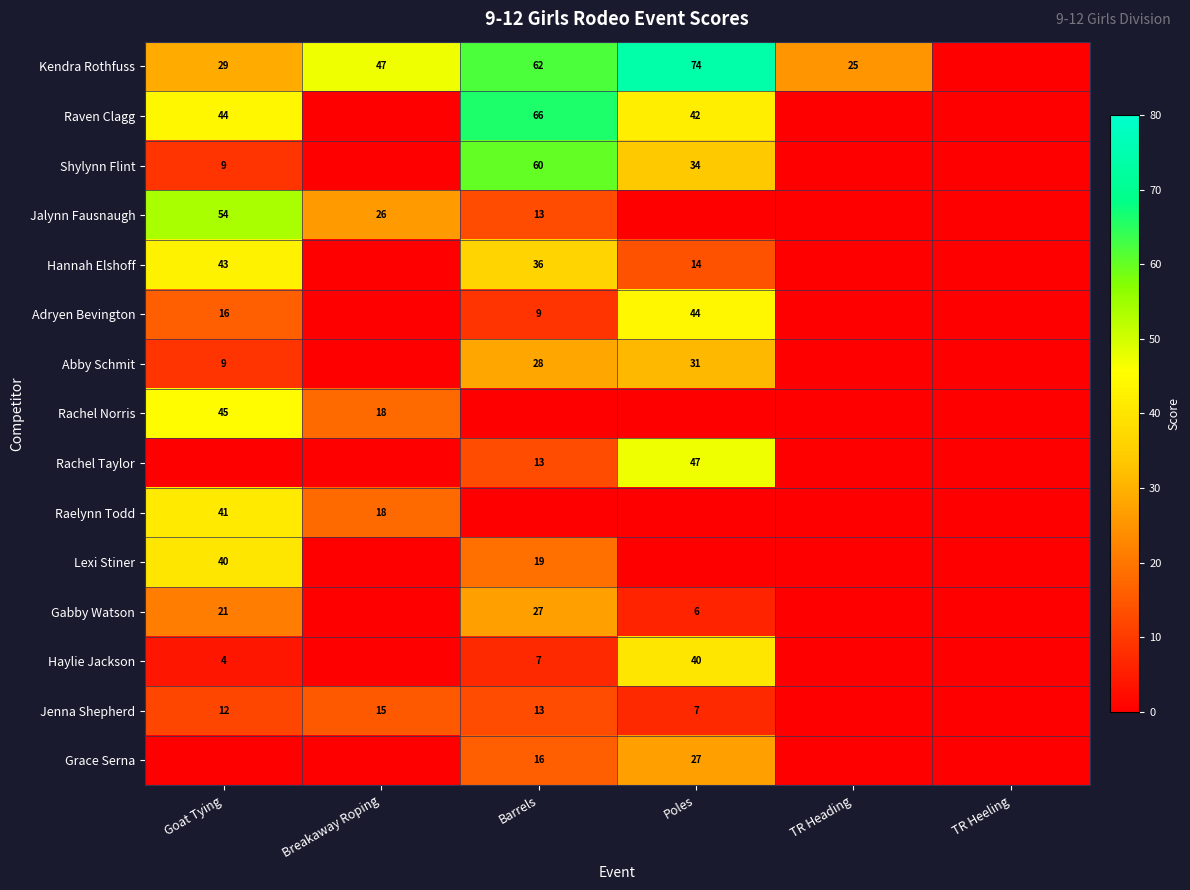

At how many categories does at least one series exceed 44?

4